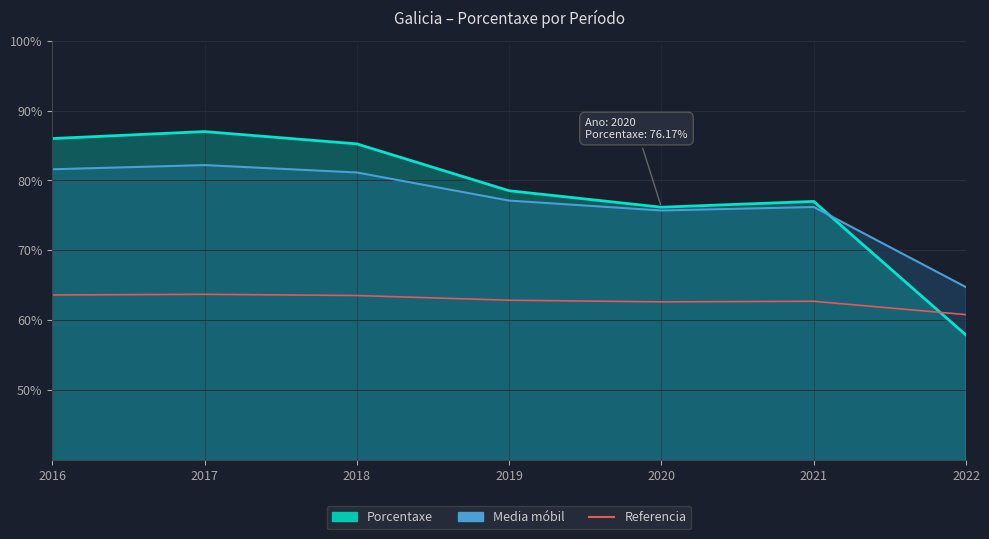

Between 2021 and 2022, which is larger?

2021